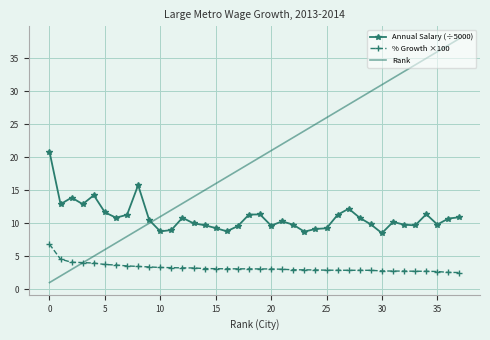

In Annual Salary (÷5000), how many points are lower than both neighbors (excluding endpoints)?

10